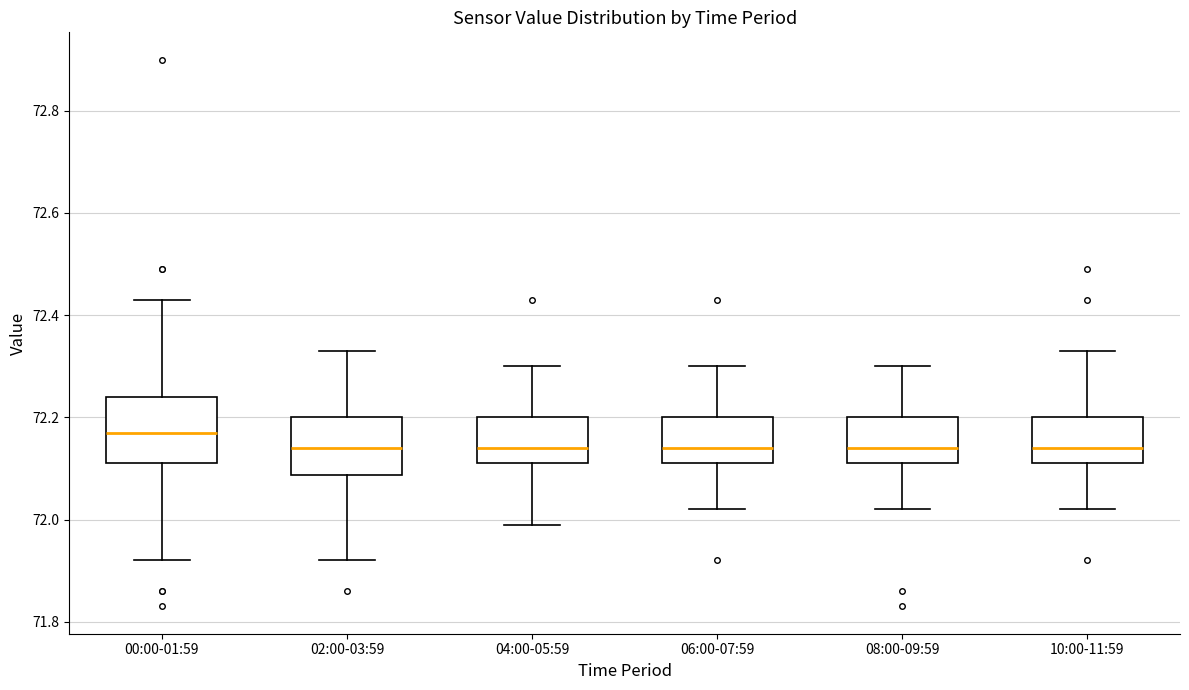

Which box's median line is the highest?

00:00-01:59